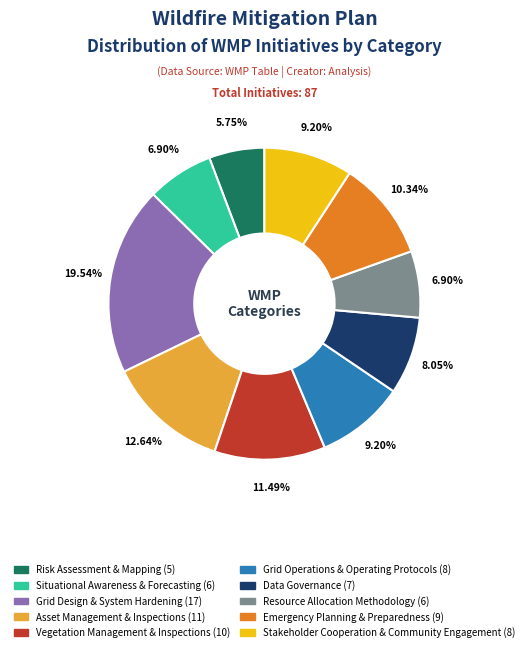

To the nearest percent, what is the combined percentage of Emergency Planning & Preparedness and Grid Operations & Operating Protocols?

20%